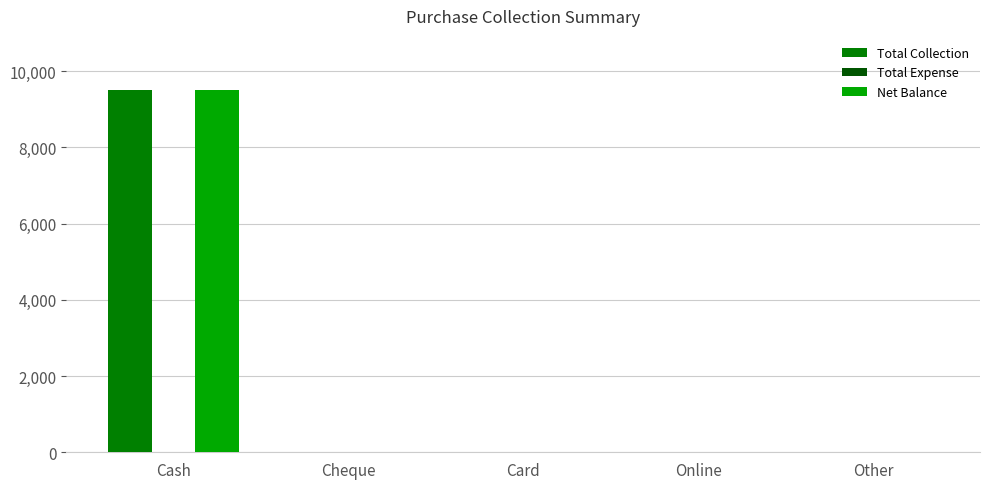

The value of Net Balance at Online is 0. True or false?

True